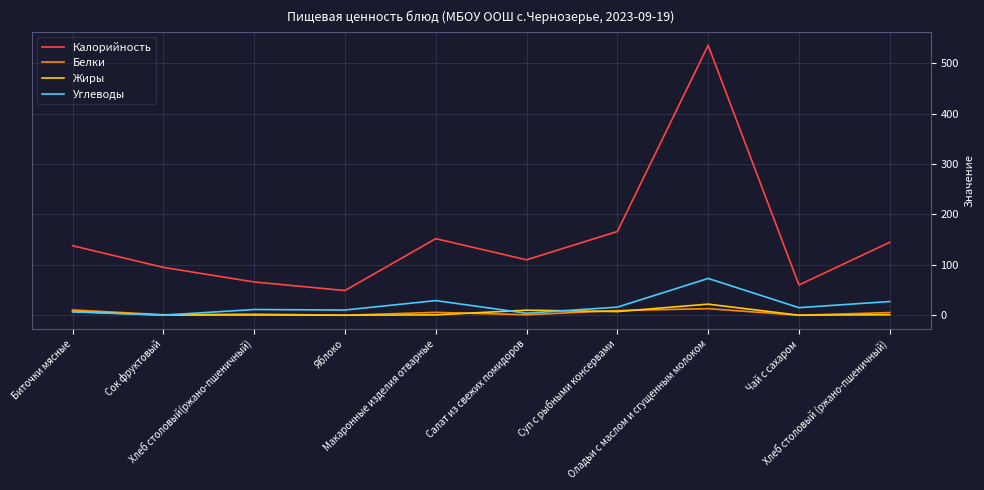

In Углеводы, how many points are lower than both neighbors (excluding endpoints)?

4